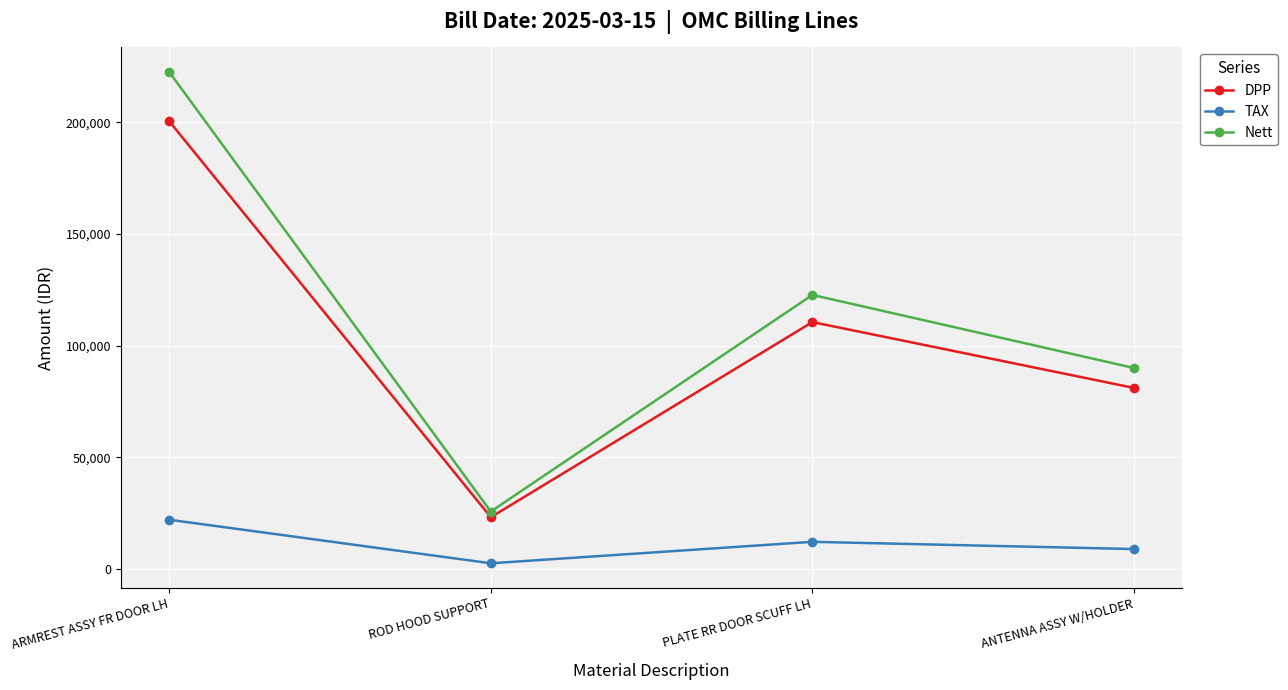

Reading left to right, transcribe all the data shown in this chart.

DPP: ARMREST ASSY FR DOOR LH=200444	ROD HOOD SUPPORT=23162	PLATE RR DOOR SCUFF LH=110539	ANTENNA ASSY W/HOLDER=81062
TAX: ARMREST ASSY FR DOOR LH=22049	ROD HOOD SUPPORT=2548	PLATE RR DOOR SCUFF LH=12159	ANTENNA ASSY W/HOLDER=8917
Nett: ARMREST ASSY FR DOOR LH=222493	ROD HOOD SUPPORT=25710	PLATE RR DOOR SCUFF LH=122698	ANTENNA ASSY W/HOLDER=89979